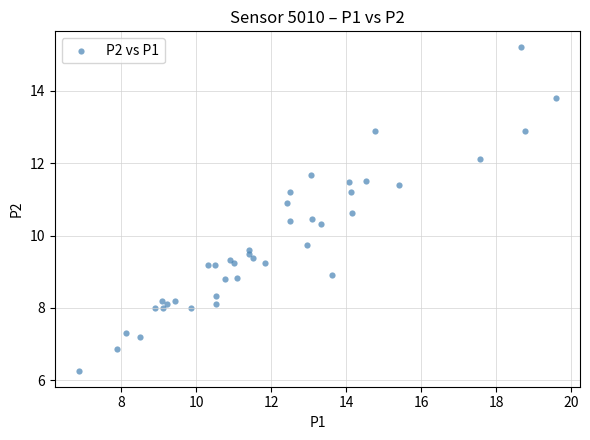

What is the range of X values (max minus min)?

12.7